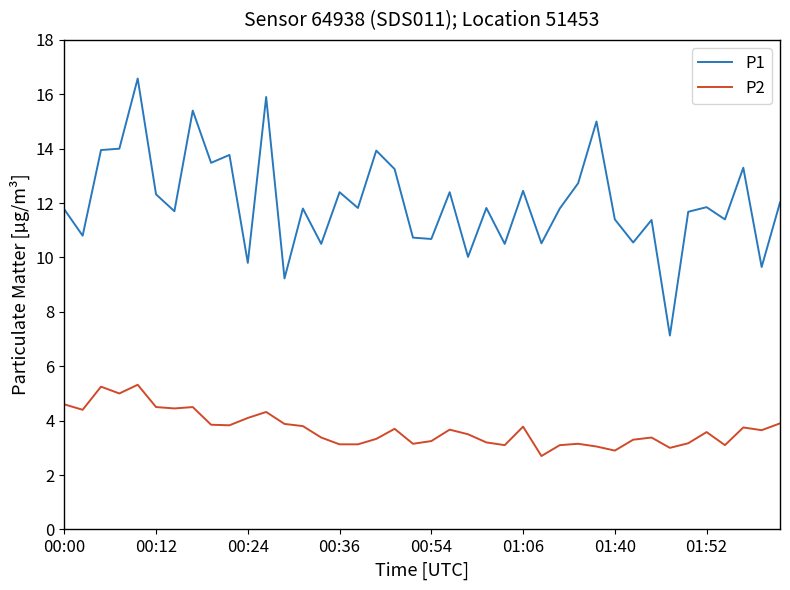

True or false: P2 and P1 intersect in this chart.

False